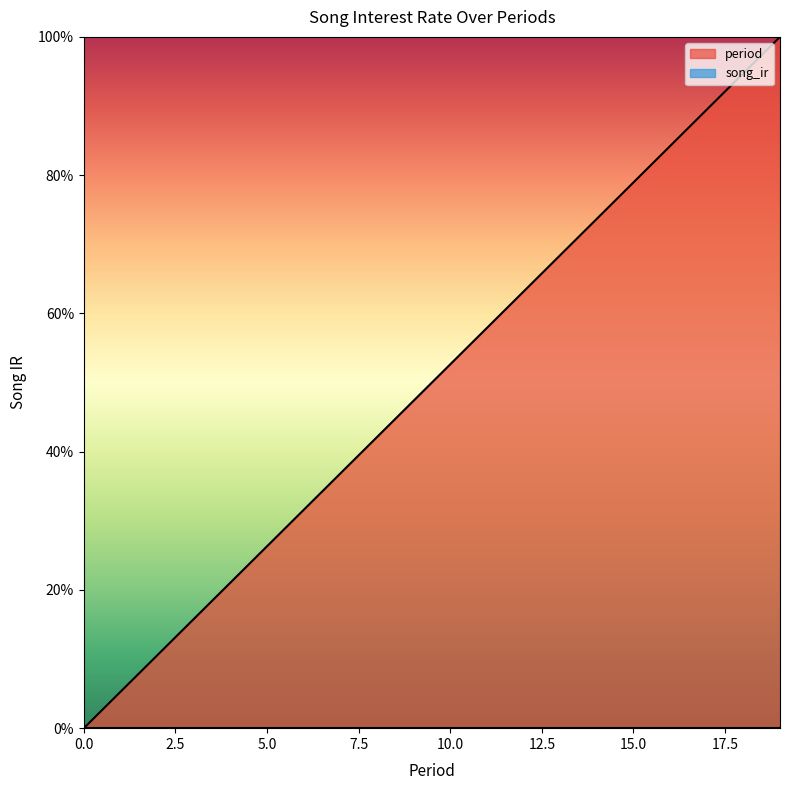

Rank the categories by value from highest to lowest.

19, 18, 17, 16, 15, 14, 13, 12, 11, 10, 9, 8, 7, 6, 5, 4, 3, 2, 1, 0